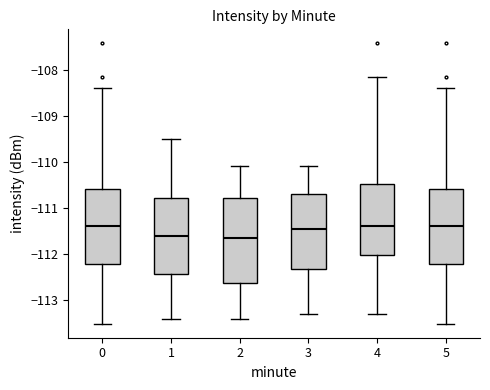

Reading left to right, read every box against the y-axis: the position of its median line, the range the box covers, and the ends of its whiskers. The values are not printed on the chart, so give them approximately, as read against the axis.

0: median -111.4, box -112.2 to -110.6, whiskers -113.5 to -108.4
1: median -111.6, box -112.4 to -110.8, whiskers -113.4 to -109.5
2: median -111.6, box -112.6 to -110.8, whiskers -113.4 to -110.1
3: median -111.4, box -112.3 to -110.7, whiskers -113.3 to -110.1
4: median -111.4, box -112.0 to -110.5, whiskers -113.3 to -108.2
5: median -111.4, box -112.2 to -110.6, whiskers -113.5 to -108.4